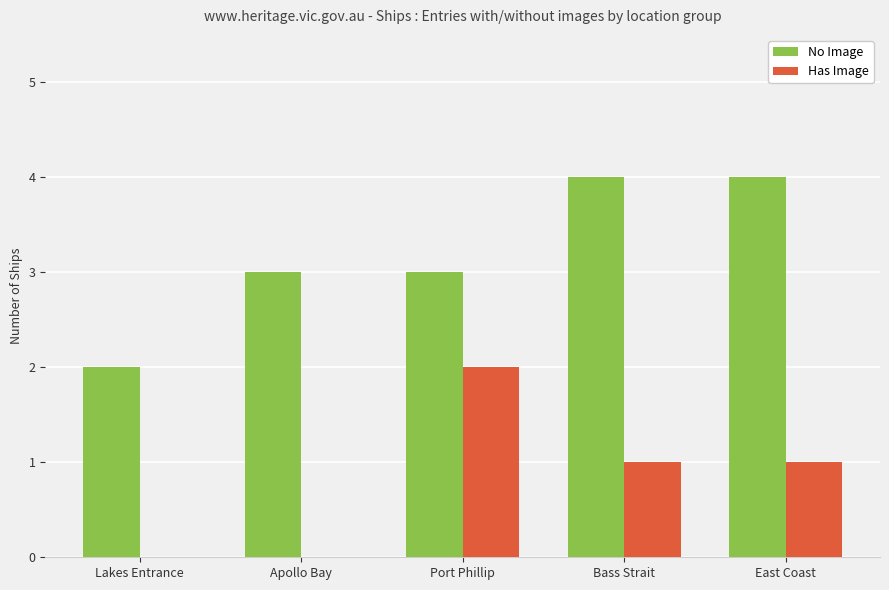

What is the greatest value displayed?

4